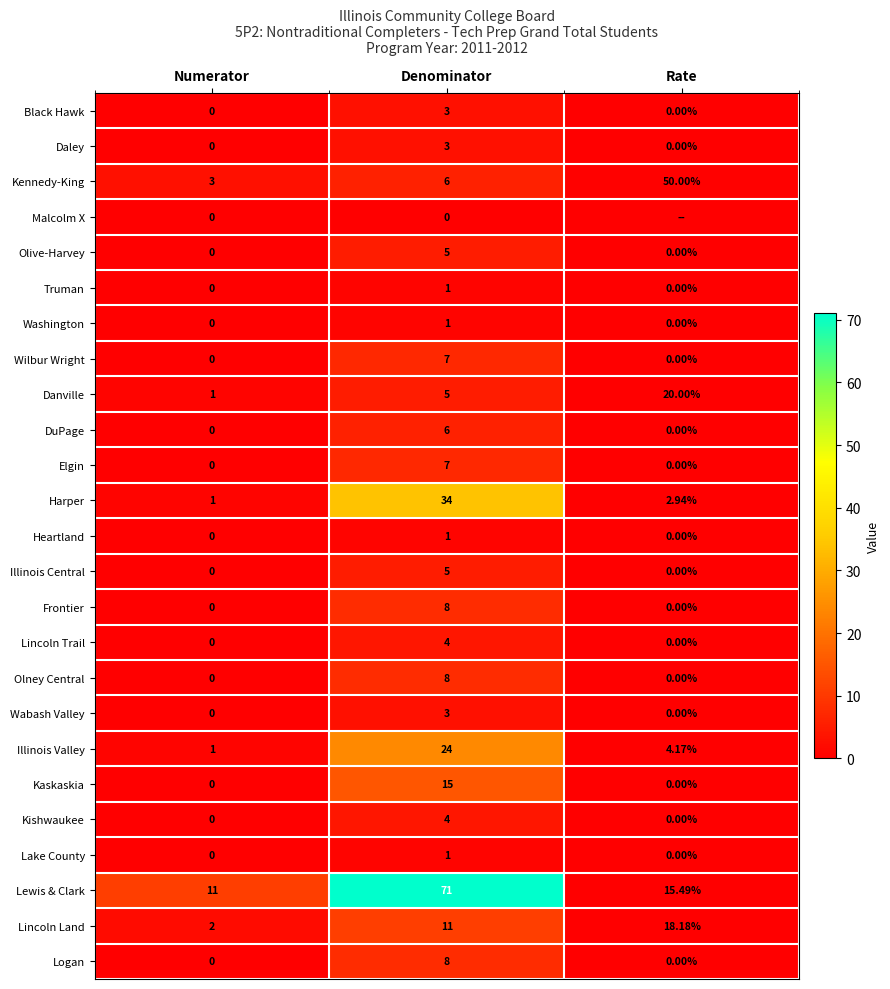

How many series are shown in this chart?

25